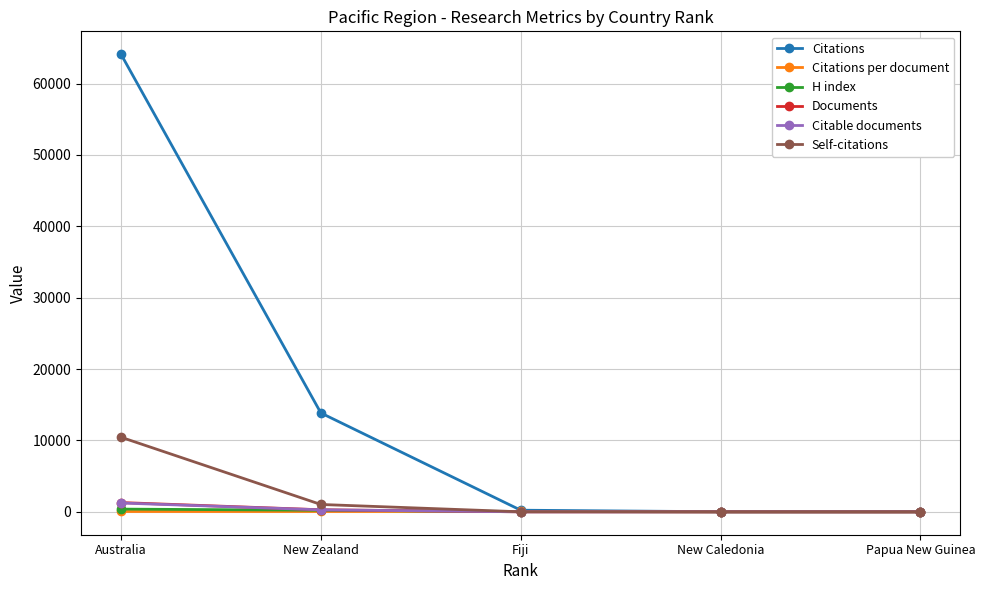

What is the maximum value for Self-citations?

10454.0